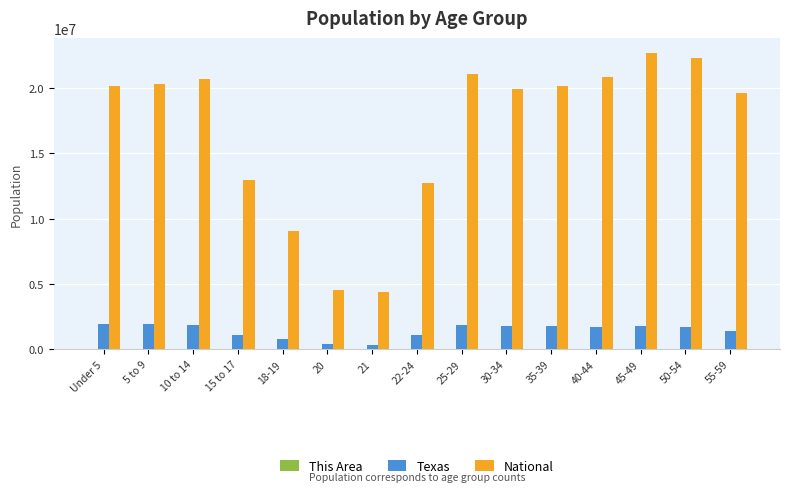

What is the total value across all series at Under 5?

22141158